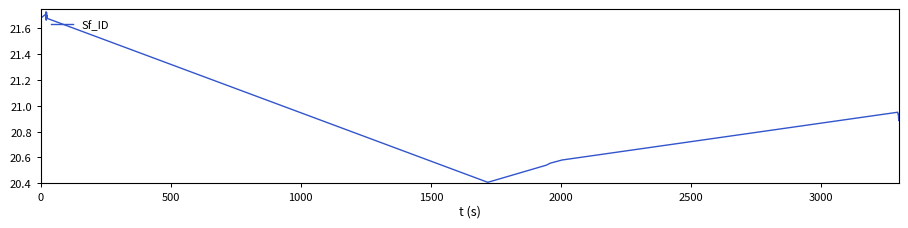

What is the smallest value displayed?

20.4